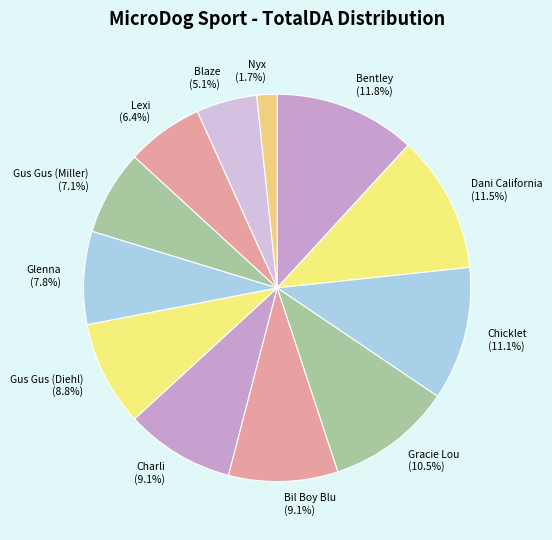

To the nearest percent, what portion does Gus Gus (Diehl) represent?

9%